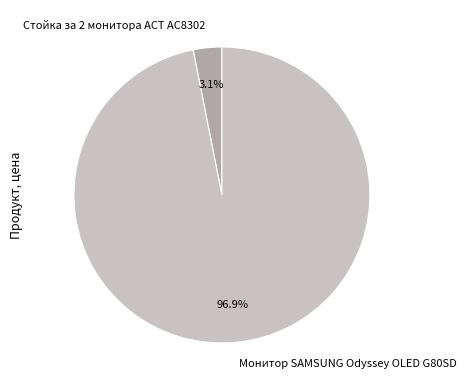

Between Стойка за 2 мониторa ACT AC8302 and Монитор SAMSUNG Odyssey OLED G80SD, which is larger?

Монитор SAMSUNG Odyssey OLED G80SD